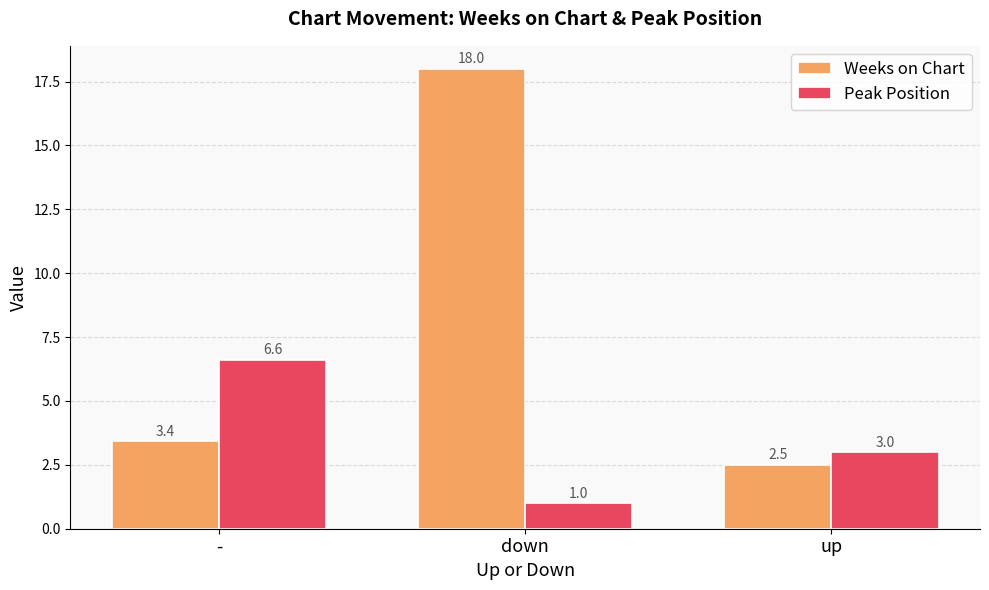

Is the value of Peak Position at up greater than the value of Weeks on Chart at down?

No